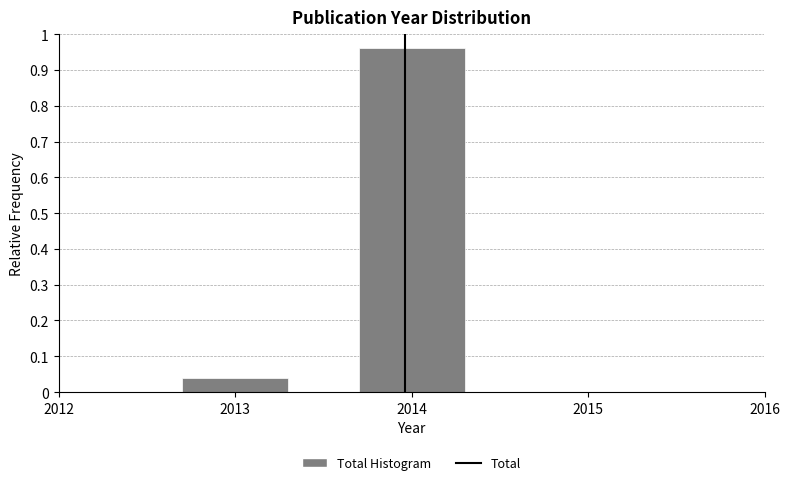

What is the average value?

0.5